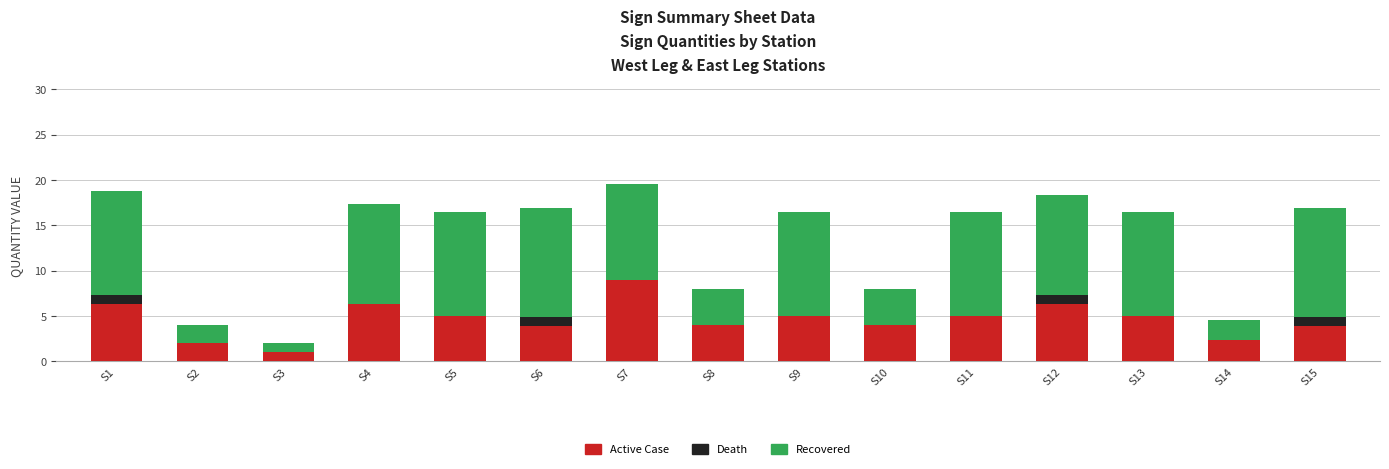

The value of Active Case at S7 is 14.4. True or false?

False